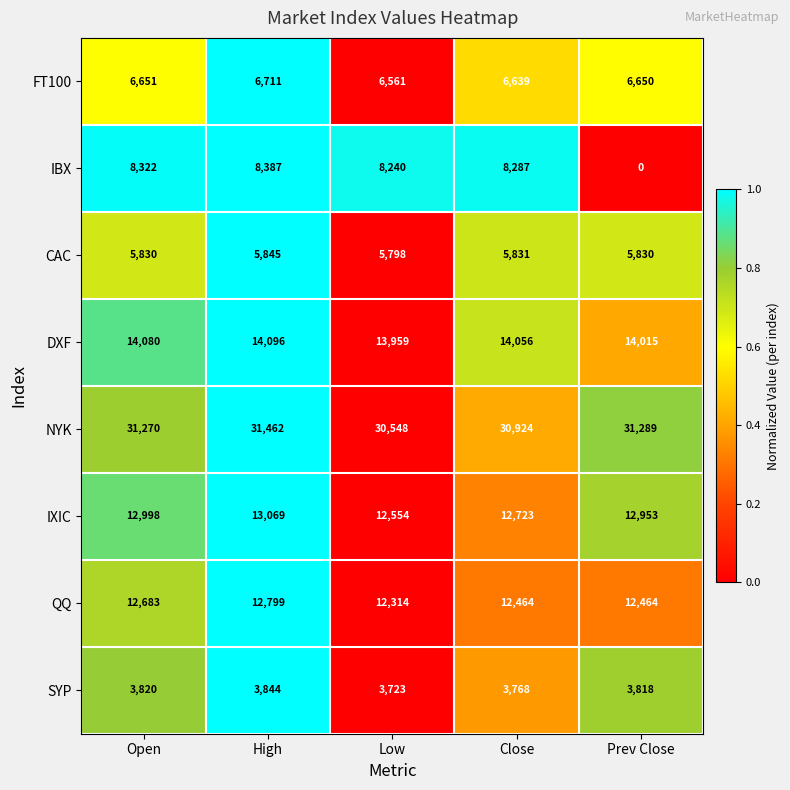

What is the difference between the maximum and minimum values in the SYP series?

121